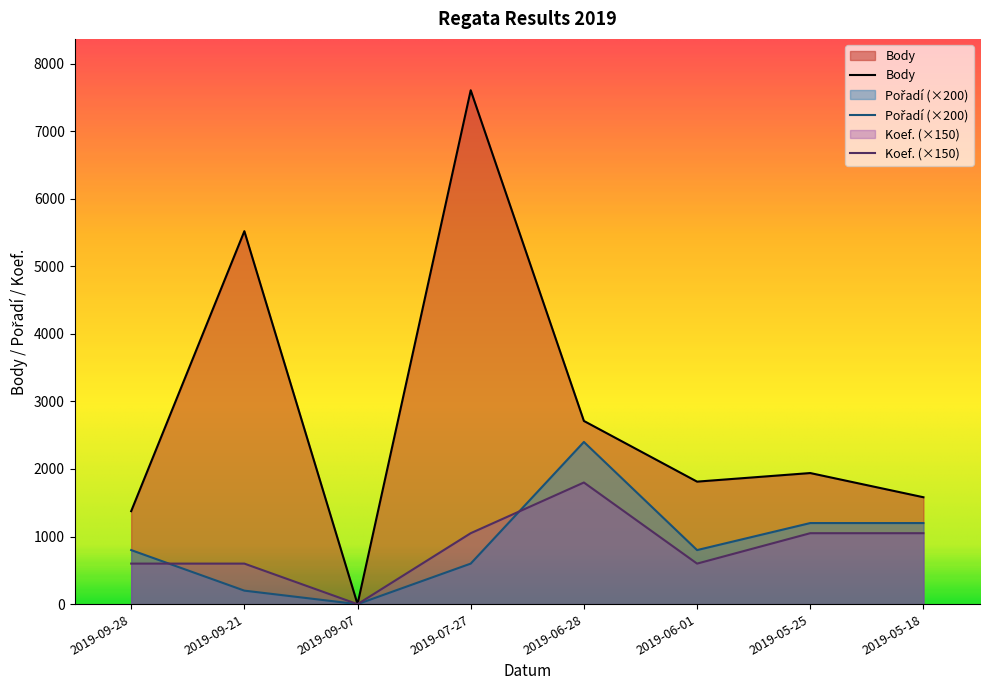

Read the Pořadí value at 2019-06-01, to the nearest 10.

800